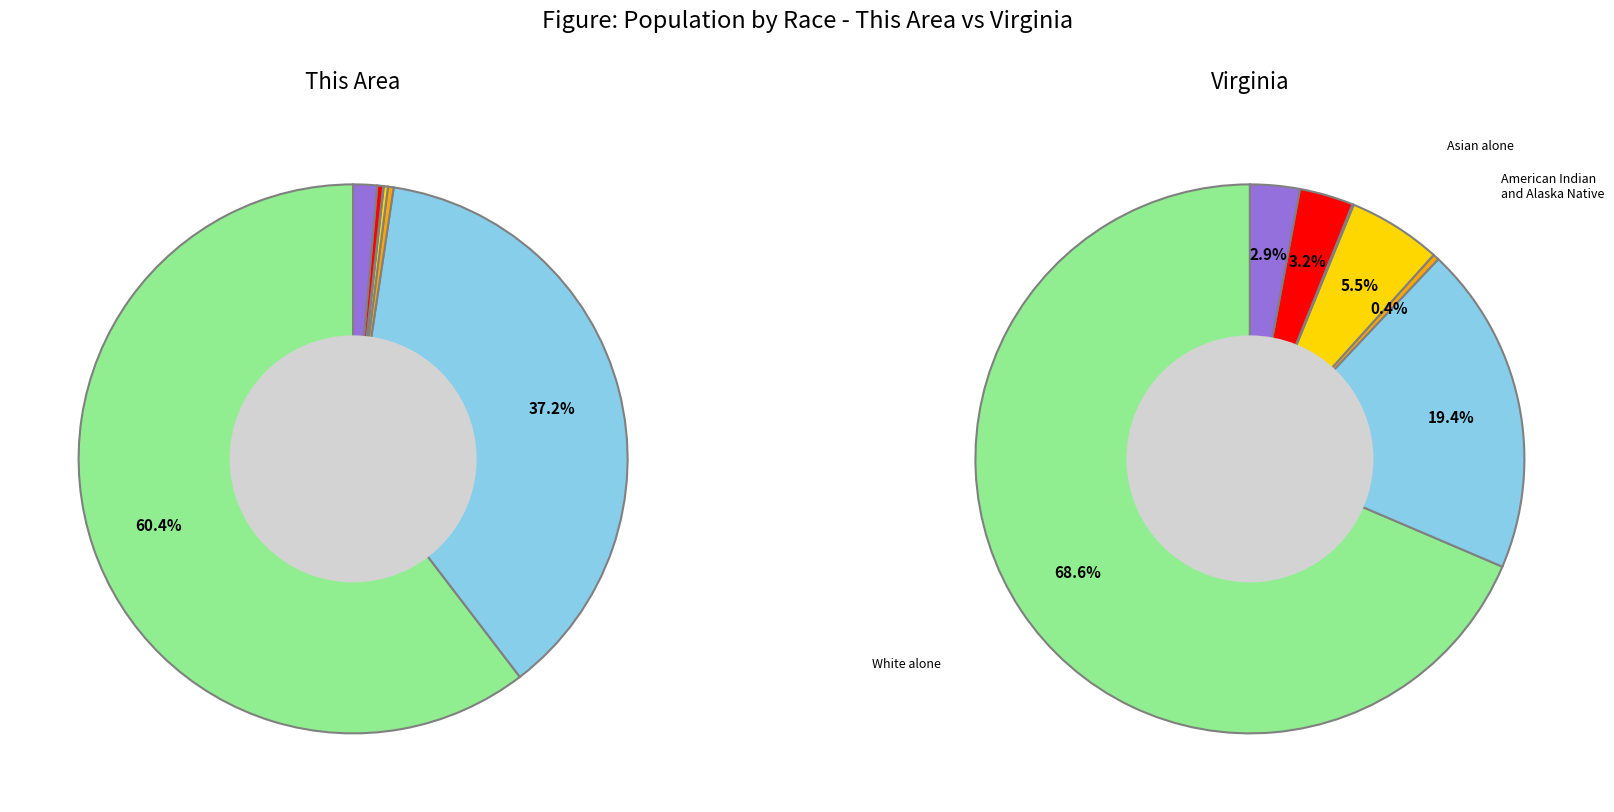

What is the smallest slice in the pie chart?

Native Hawaiian and Other Pacific